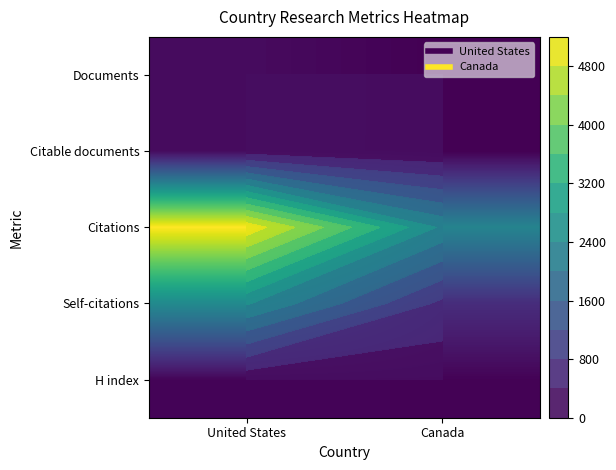

What is the total value across all series at Canada?

3219